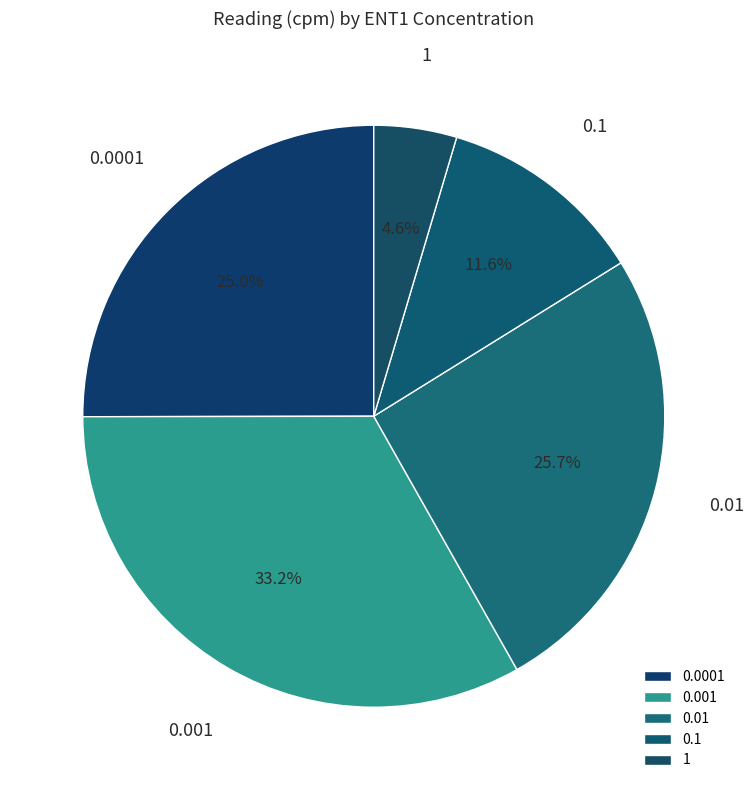

How many segments does this pie chart have?

5